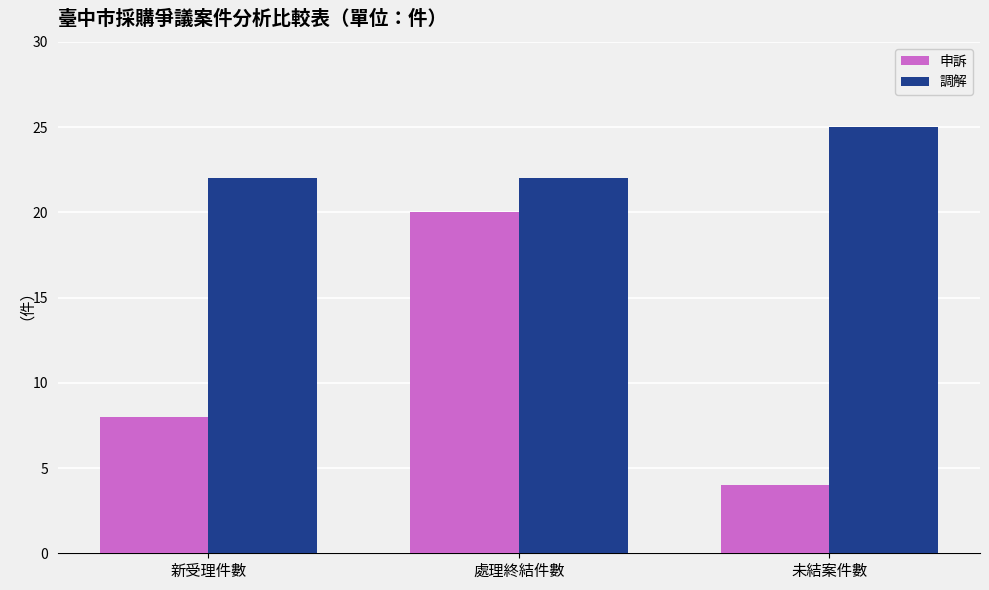

Where is 申訴 nearest to the value 12?

新受理件數